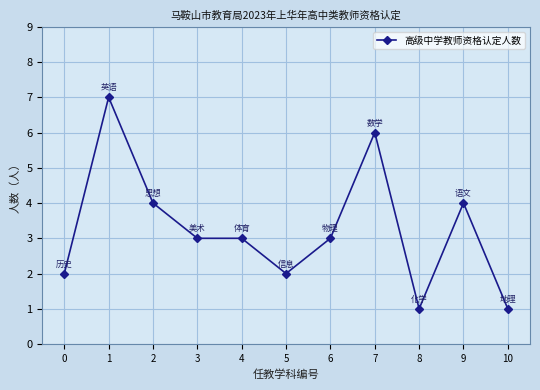

The chart shows a value of 5 at 2. True or false?

False